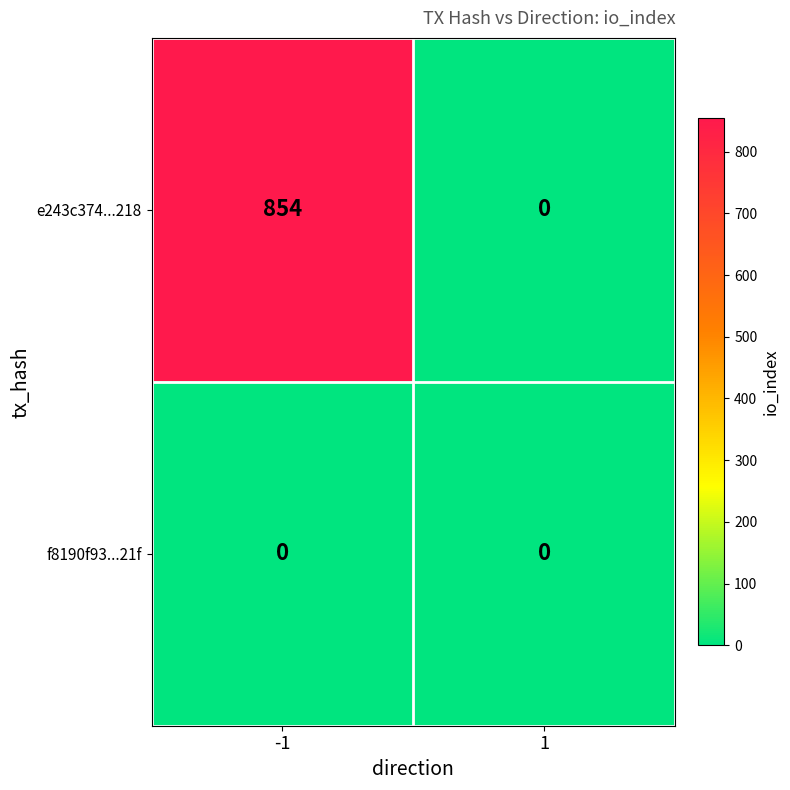

Reading right to left, transcribe all the data shown in this chart.

e243c374...218: 0	854
f8190f93...21f: 0	0